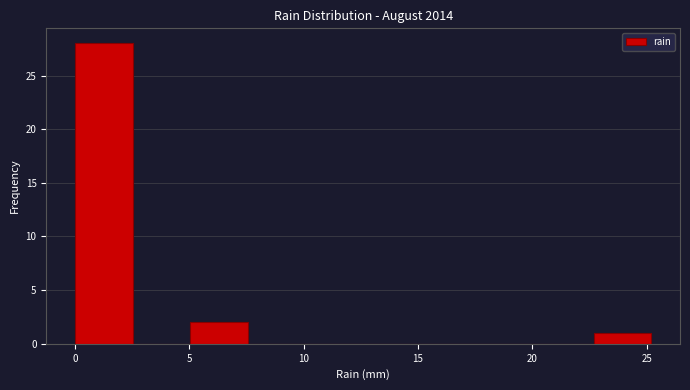

How tall is the bar that spans 0.0 to 2.5 on the x-axis? Neither the bar edges nor the heights are printed on the chart, so give them approximately, as read against the axes.

28